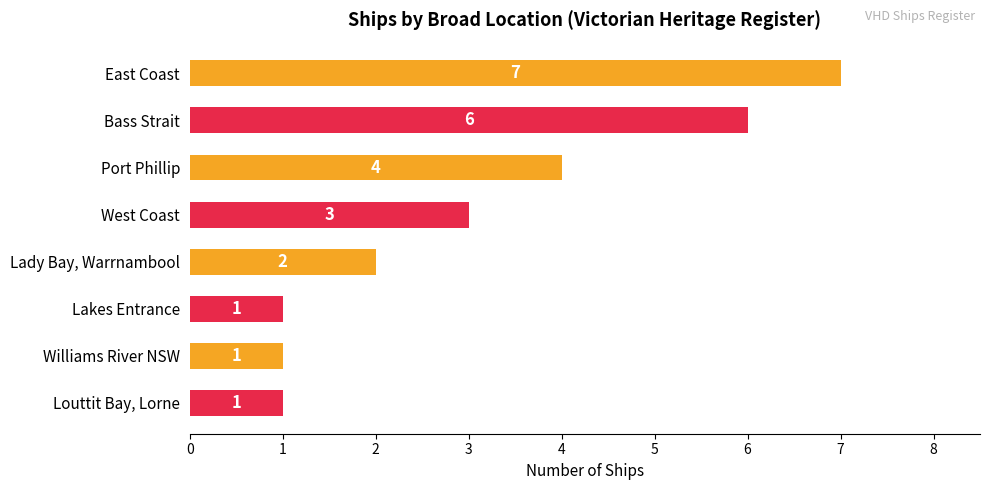

What is the label of the 3rd bar from the bottom?

Lakes Entrance